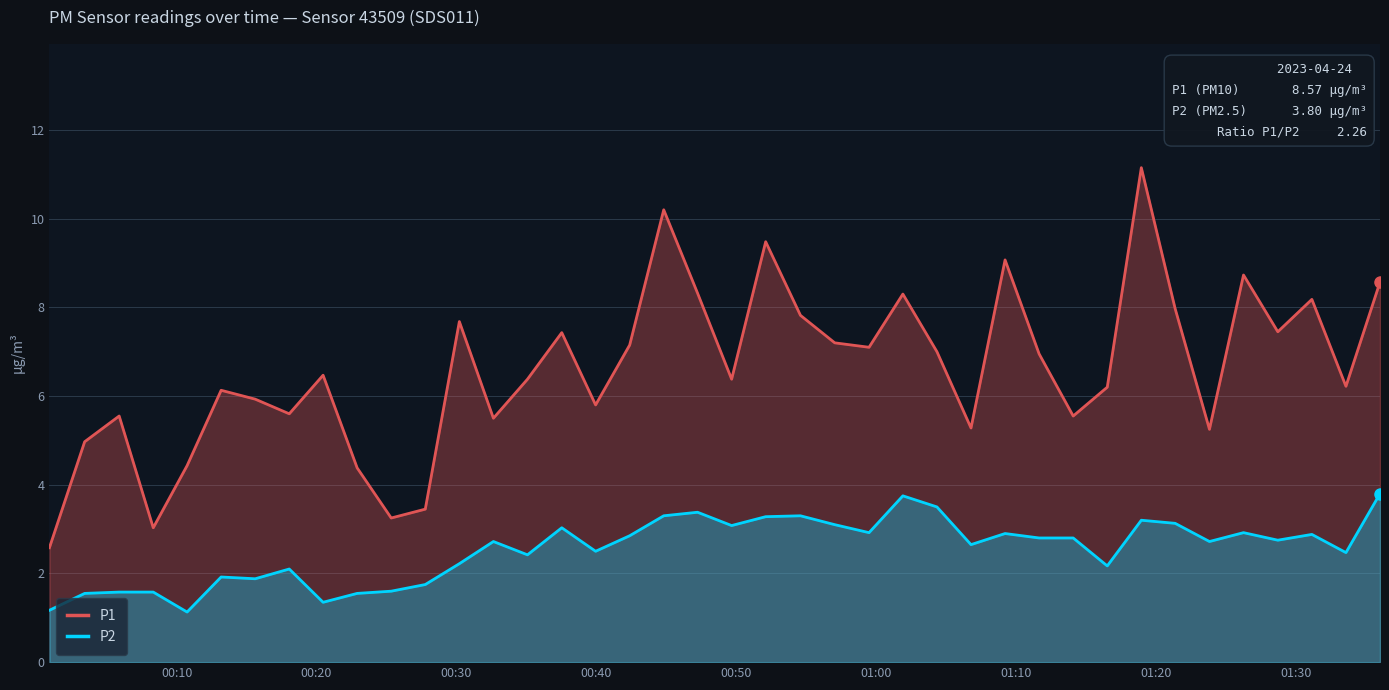

How many values in the P1 series are below 6?

15